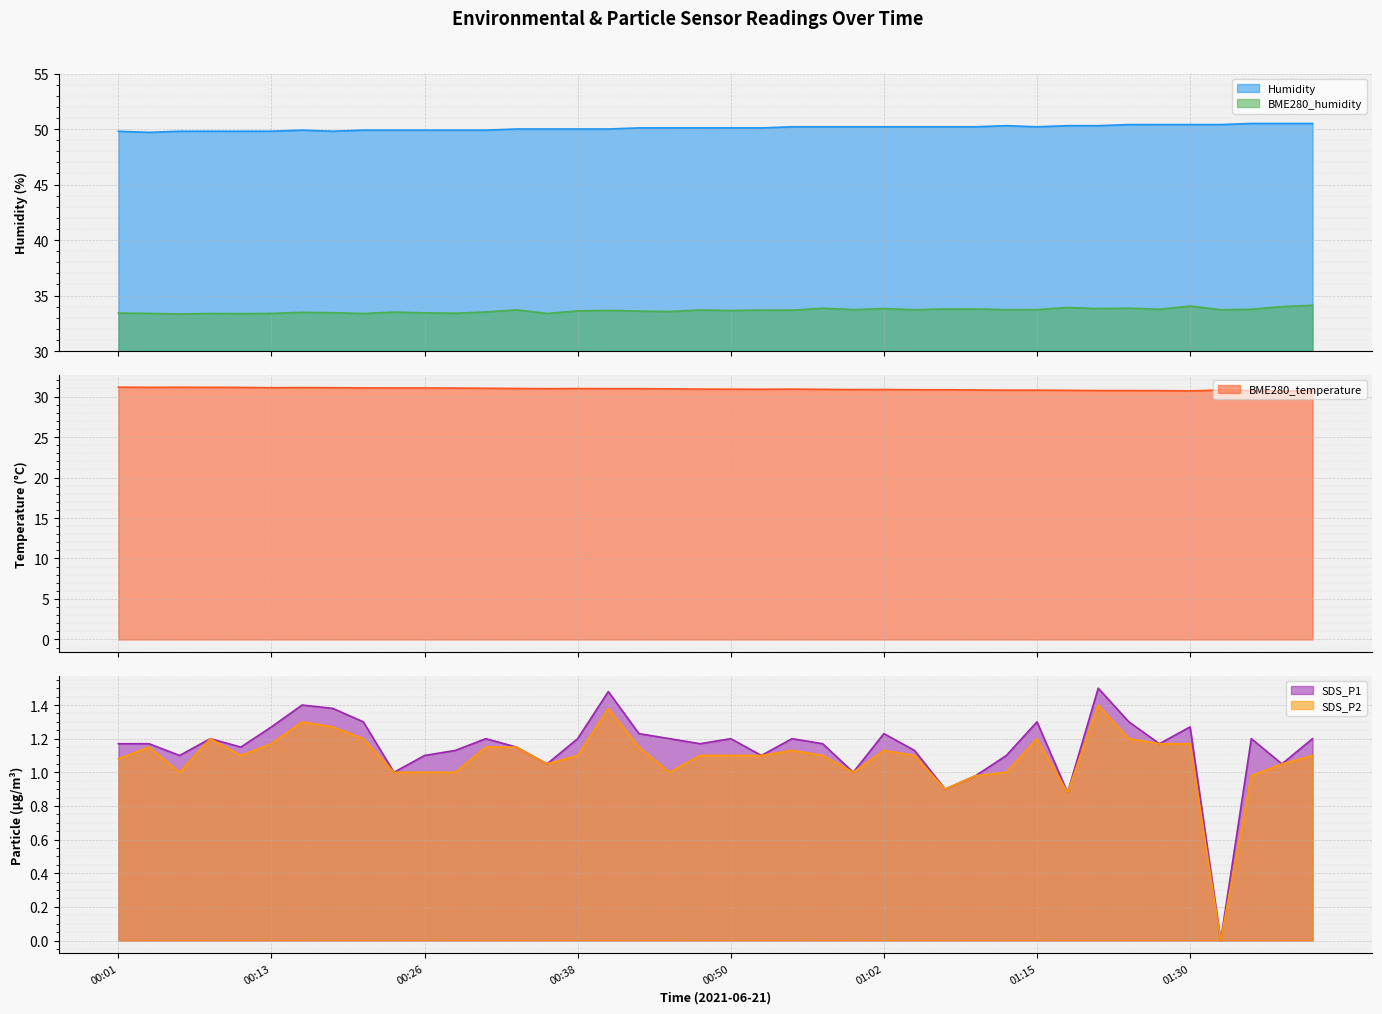

Count the number of data series in this chart.

5